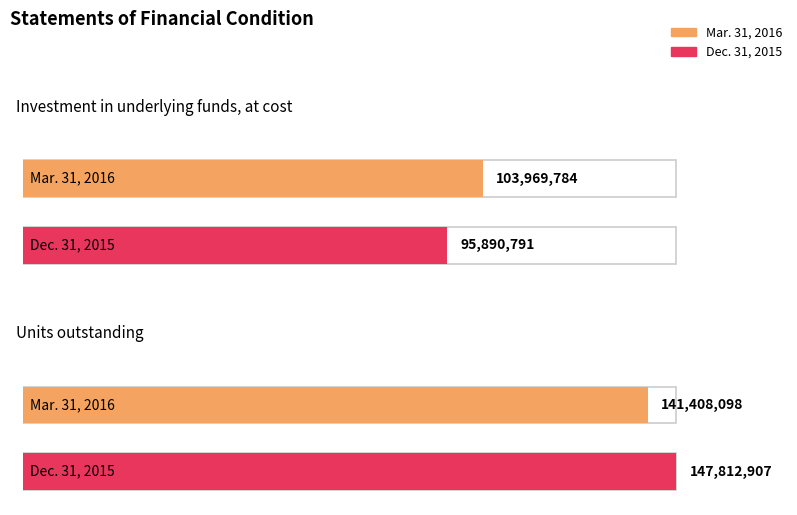

Which series has the largest range (max minus min)?

Dec. 31, 2015